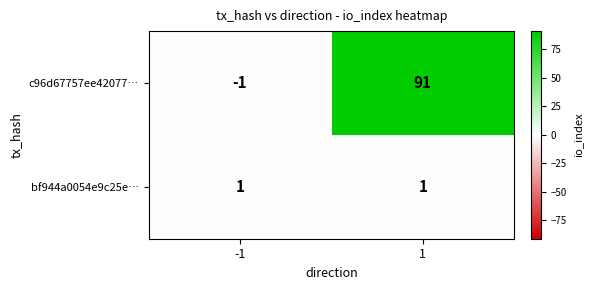

At how many categories does at least one series exceed 42?

1